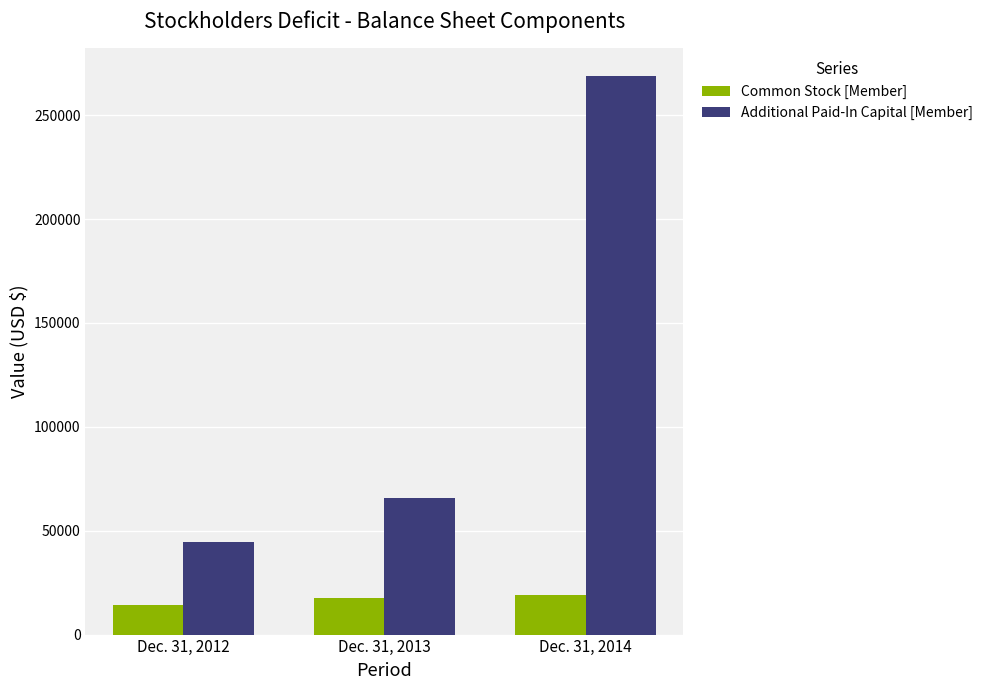

What is the approximate value of Common Stock [Member] at Dec. 31, 2014, to the nearest 10?

18920